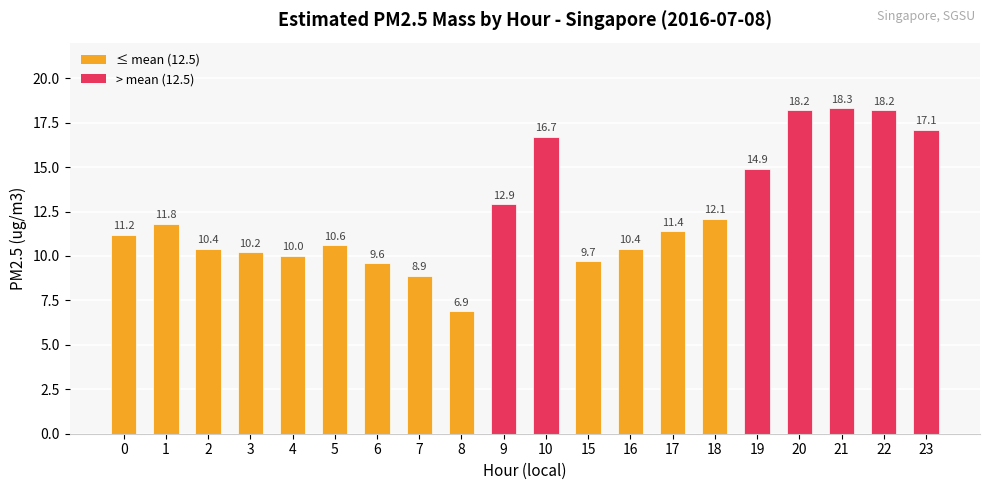

How many values exceed 11?

11